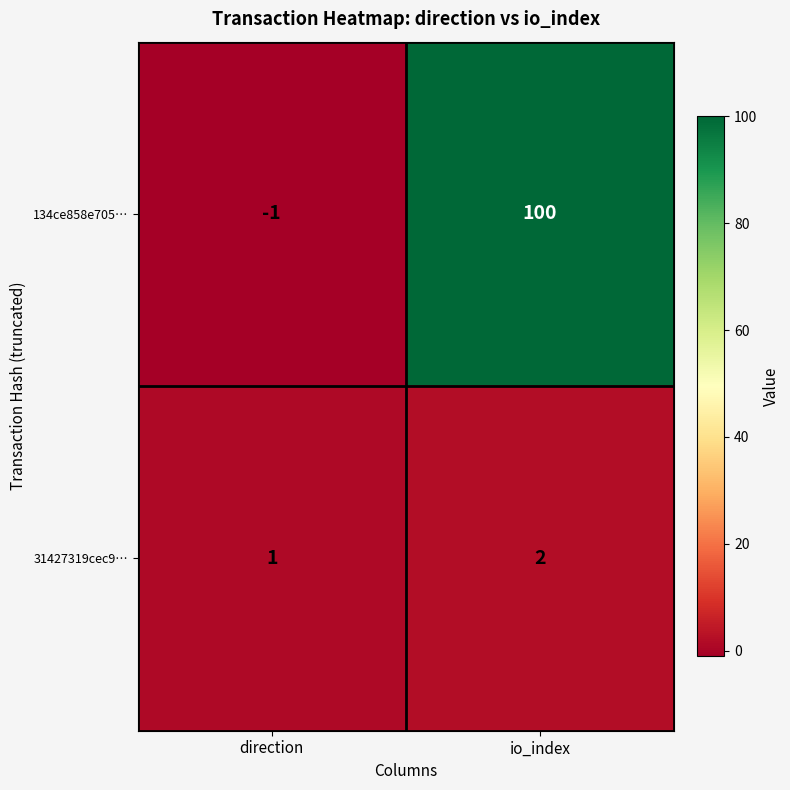

Which label corresponds to the smallest value in the chart?

direction